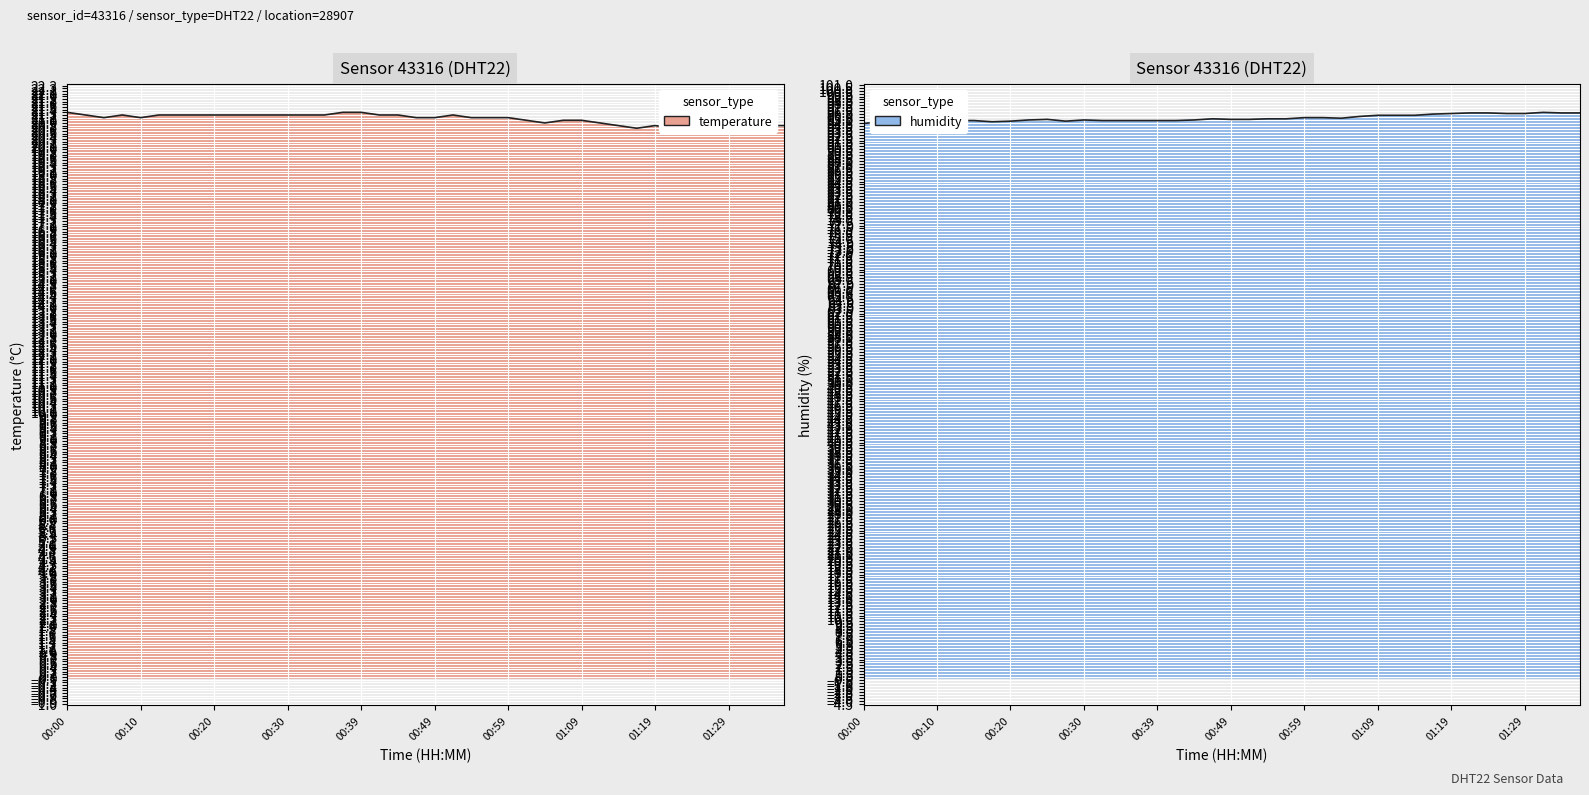

At which category does humidity reach its first local peak?

00:10